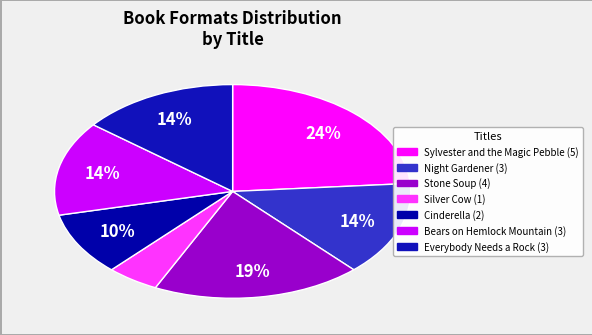

Which slice is the largest?

Sylvester and the Magic Pebble